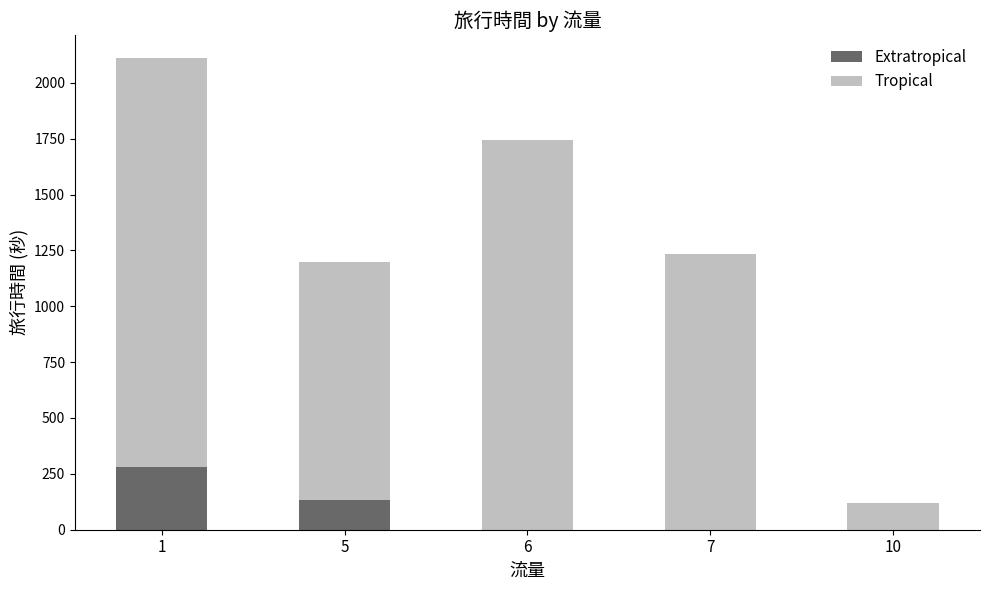

Reading left to right, what are the values for Extratropical?

1=281	5=134	6=0	7=0	10=0